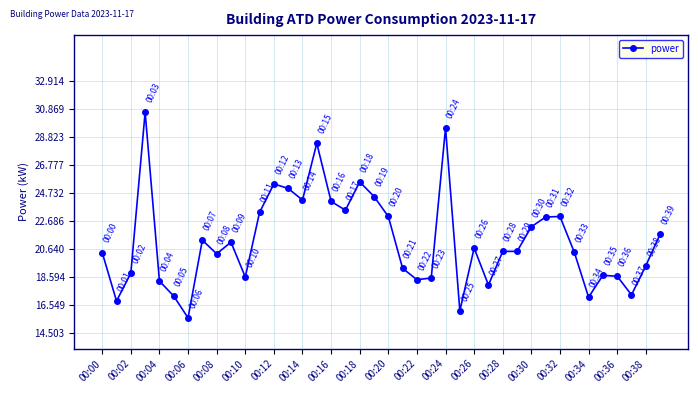

What is the value of the 35th point from the left?

17.1